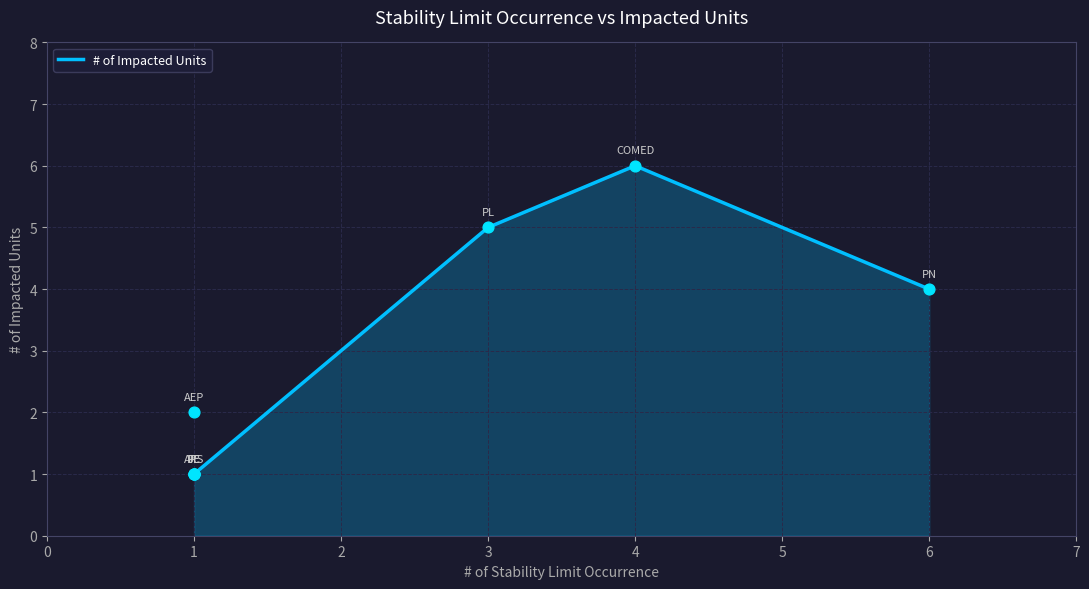

What is the change in value from PE to PL?

+4